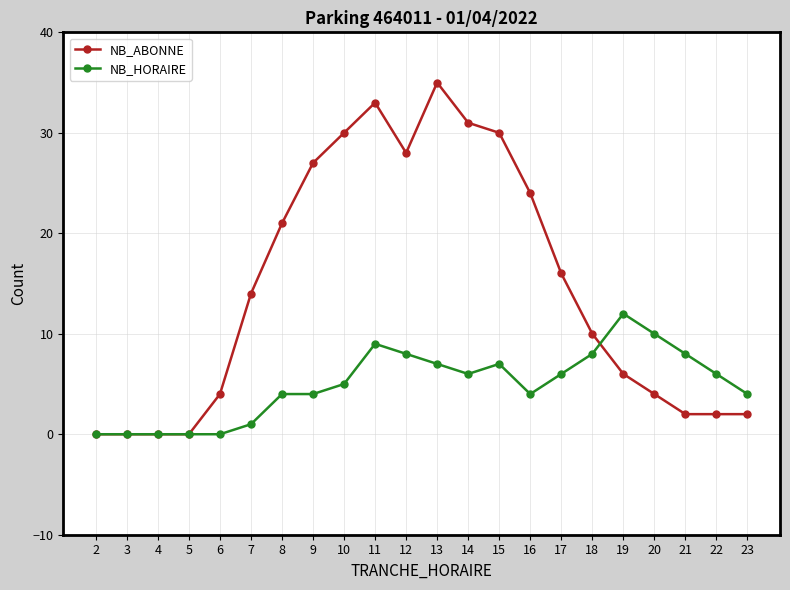

The NB_ABONNE series shows 31 at 14. True or false?

True